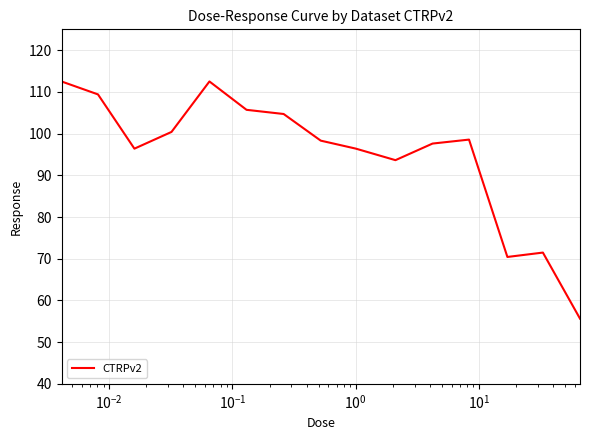

What is the difference between the maximum and minimum values?

56.9